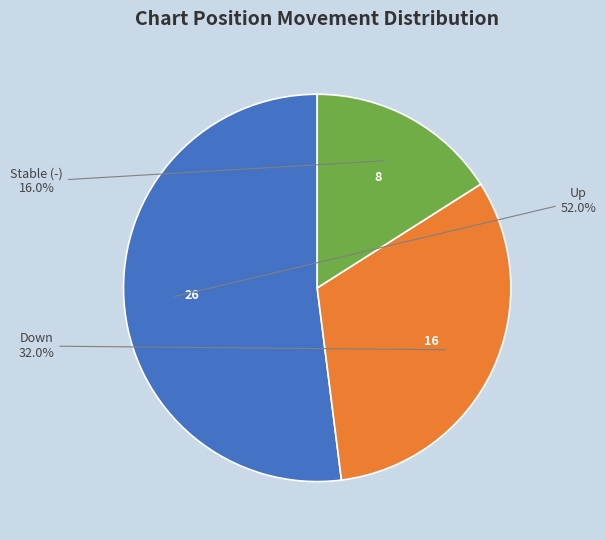

Is there a majority slice in this chart?

Yes